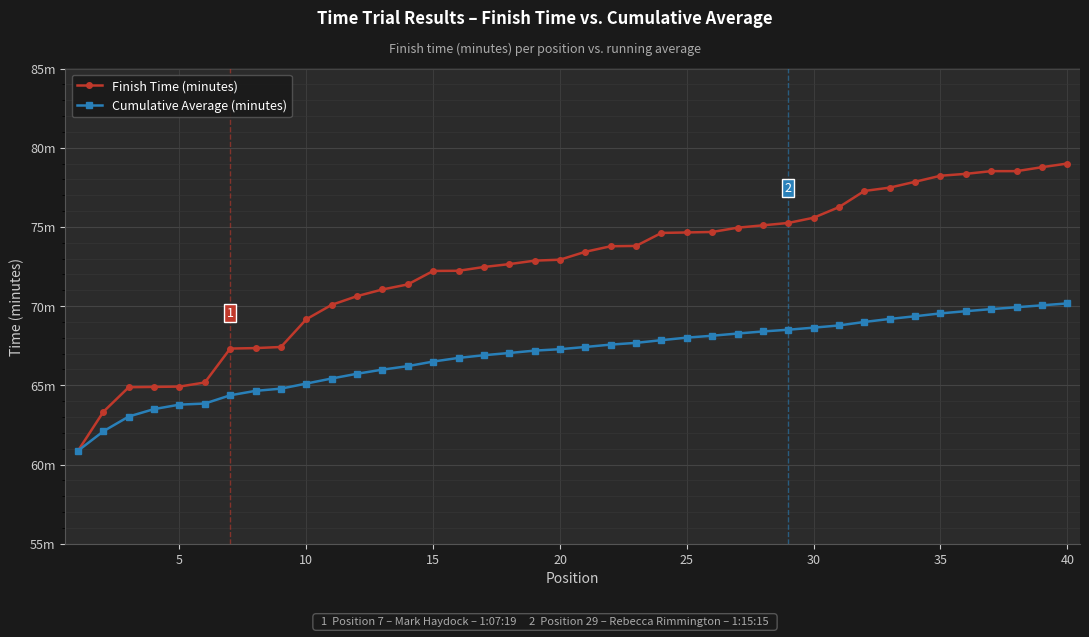

Does the chart have visible grid lines?

Yes